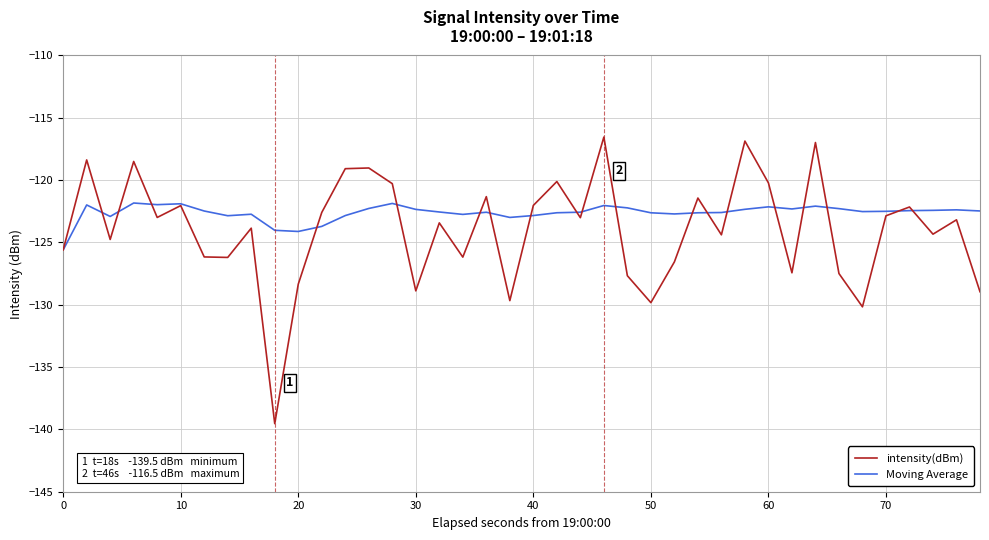

Rank the series by their maximum value, from lowest to highest.

Moving Average, intensity(dBm)